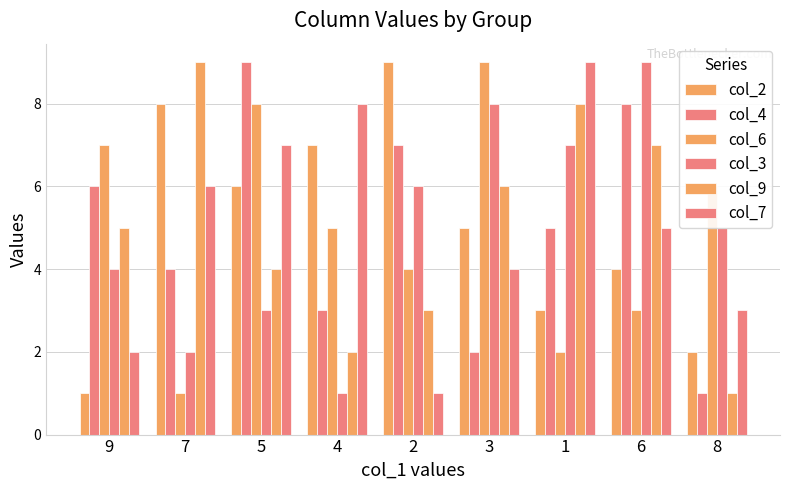

How many distinct data groups are displayed?

6